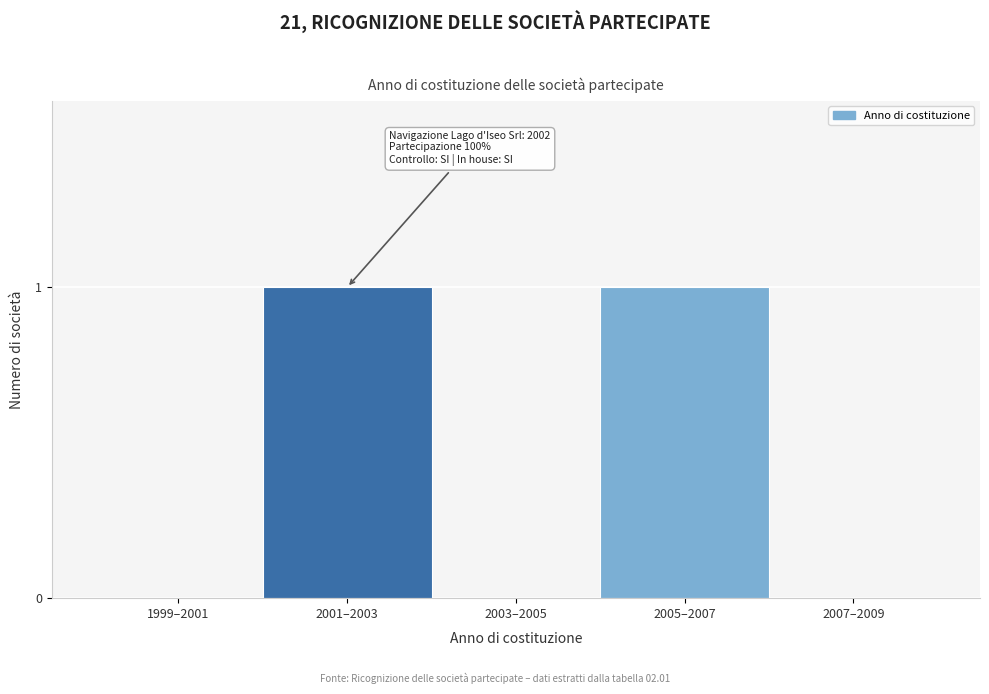

Reading right to left, what are all the values shown in this chart?

2007–2009=0	2005–2007=1	2003–2005=0	2001–2003=1	1999–2001=0